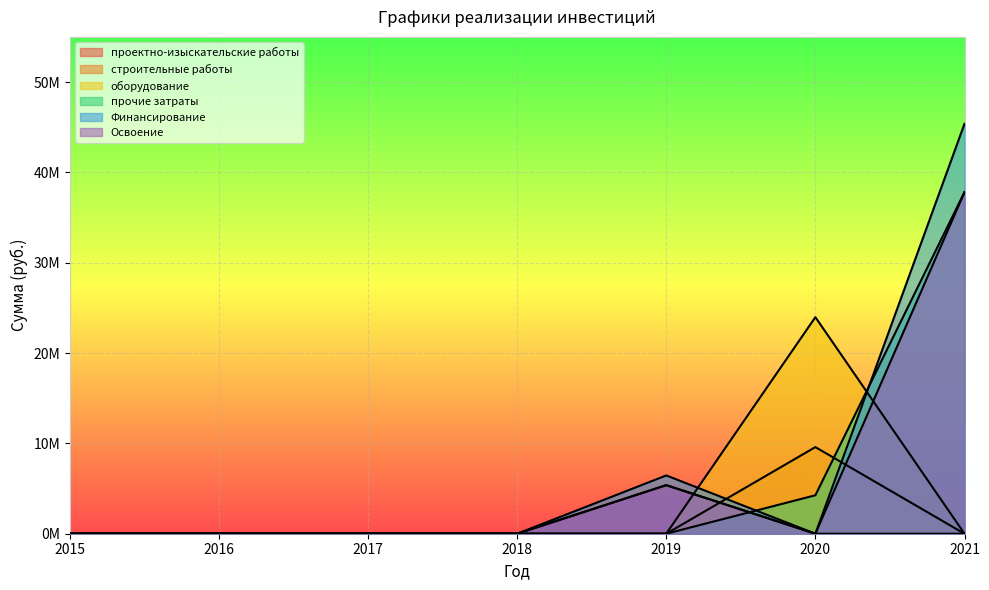

Which series has the largest total across all categories?

Финансирование